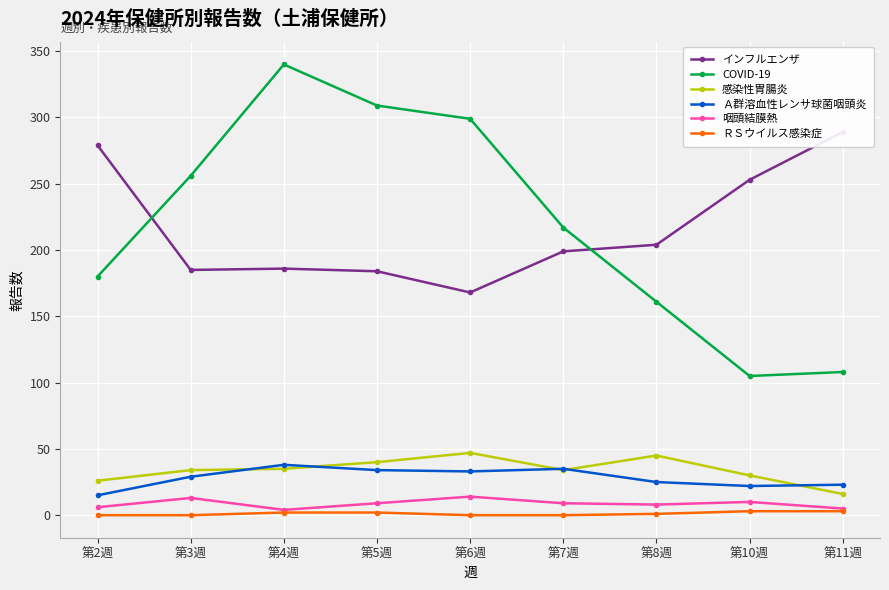

Is this an area chart (filled region under the line)?

No